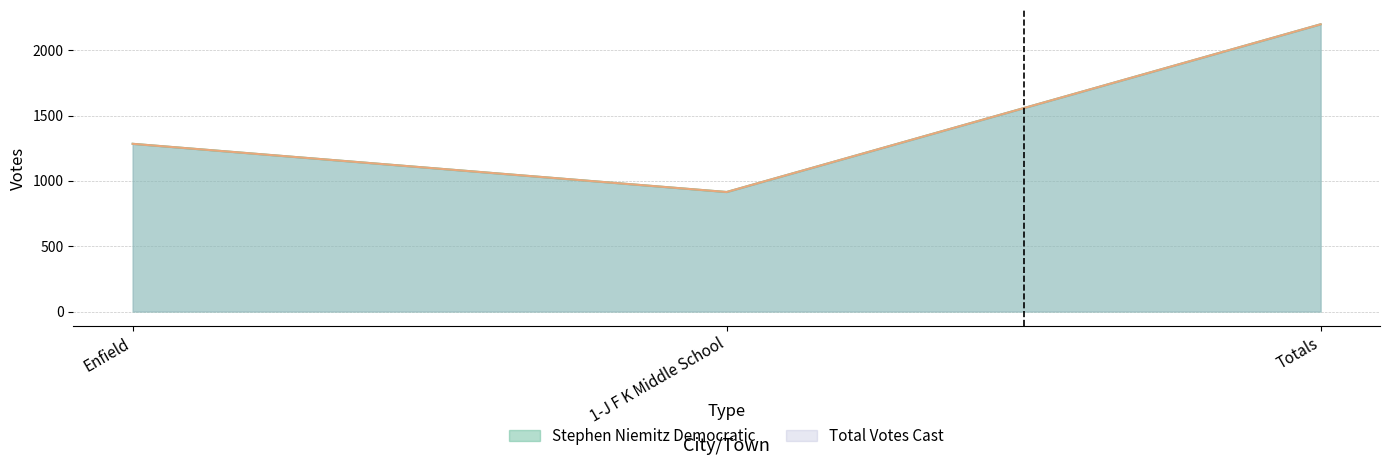

Which label corresponds to the largest value in the chart?

Totals